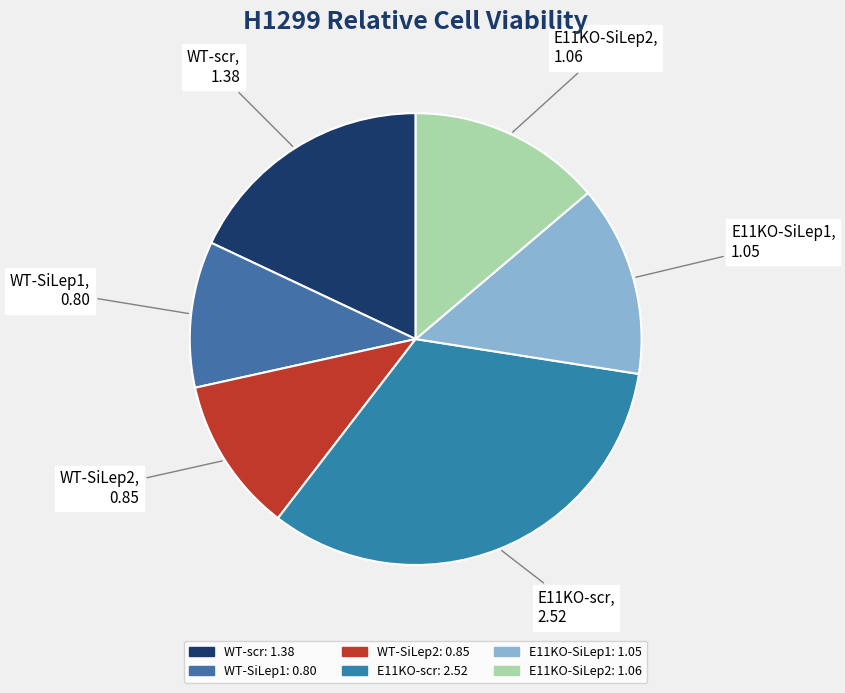

Between E11KO-scr and E11KO-SiLep1, which is larger?

E11KO-scr